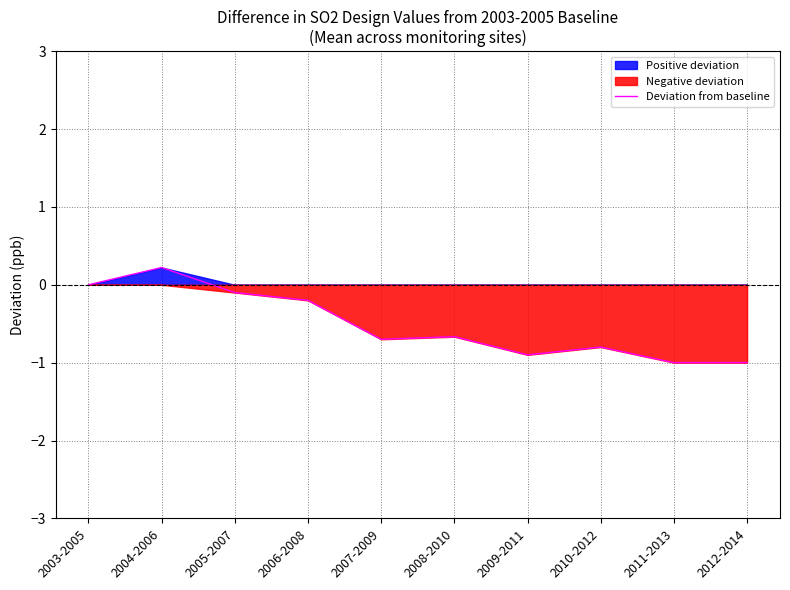

Where is the first local maximum?

2004-2006